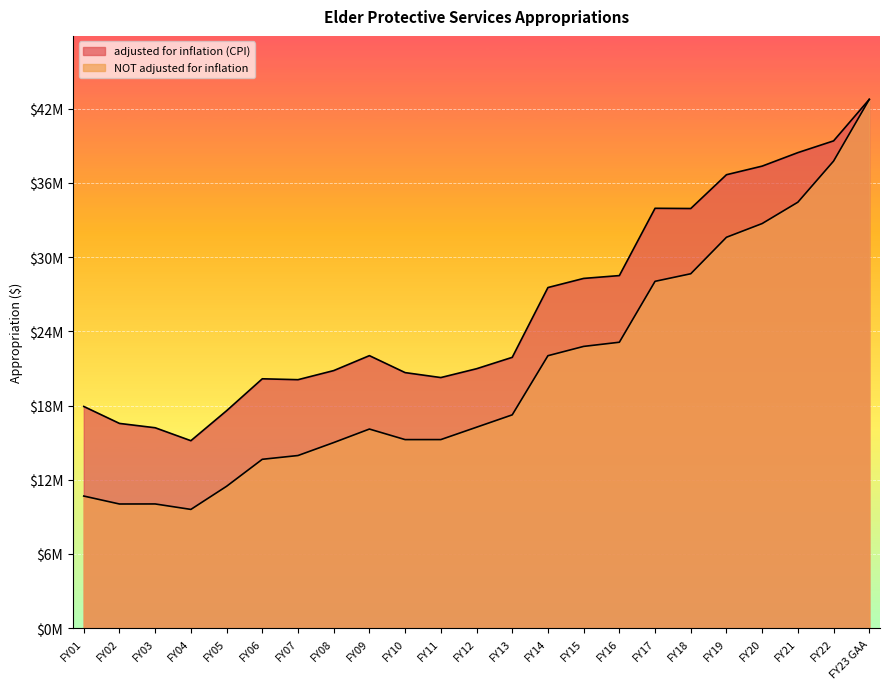

What is the difference between the adjusted for inflation (CPI) values at FY09 and FY12?

1059045